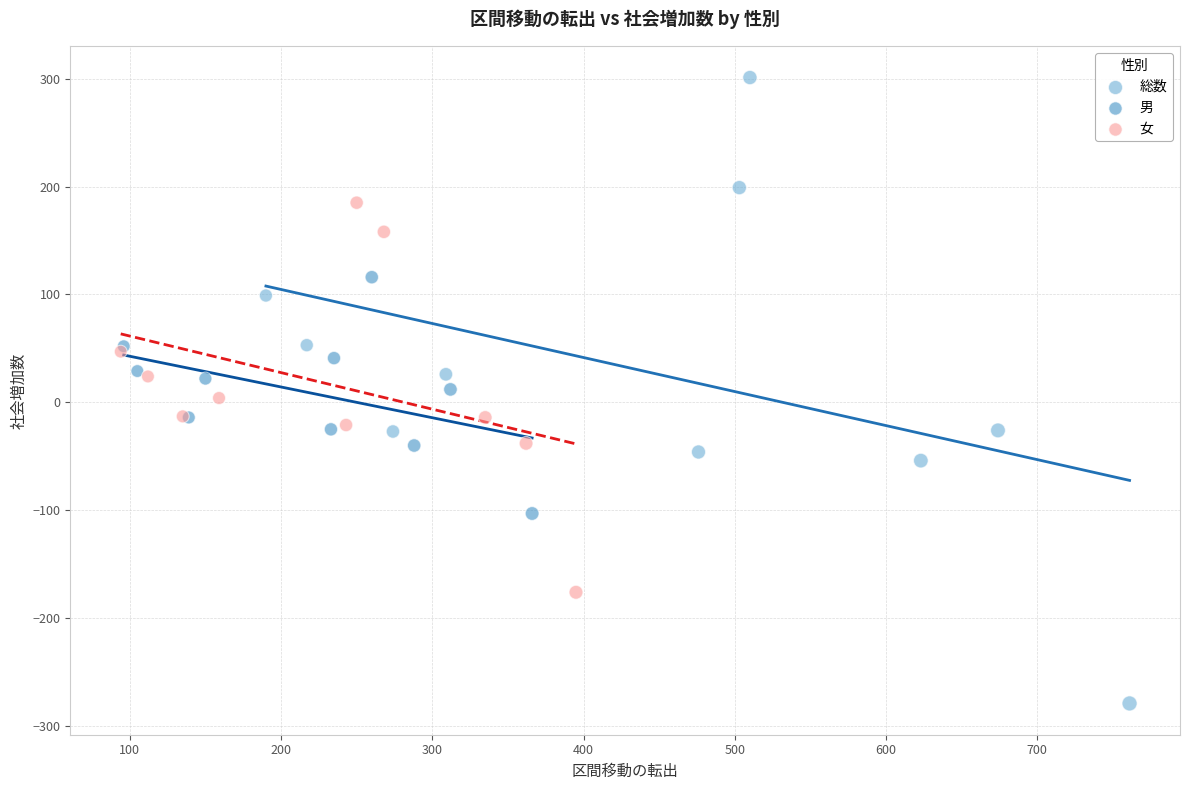

Which series reaches the maximum Y coordinate?

総数